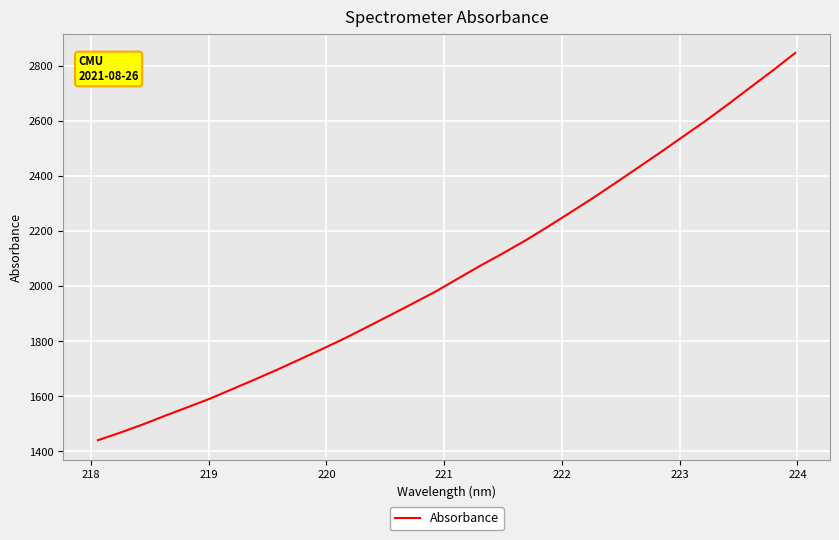

What is the smallest value displayed?

1440.5